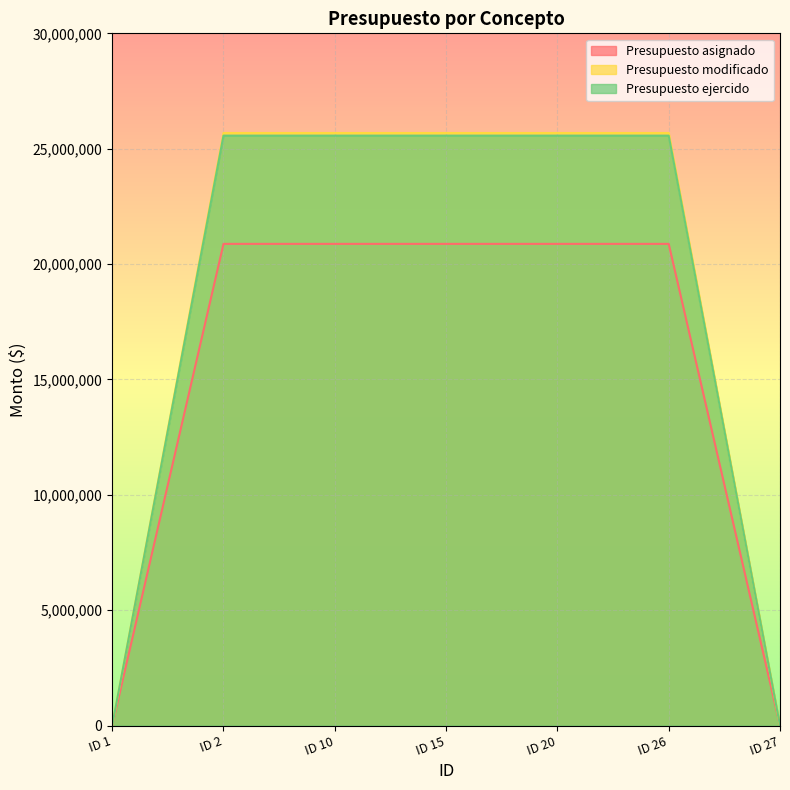

At which label does Presupuesto ejercido reach its peak?

ID 2